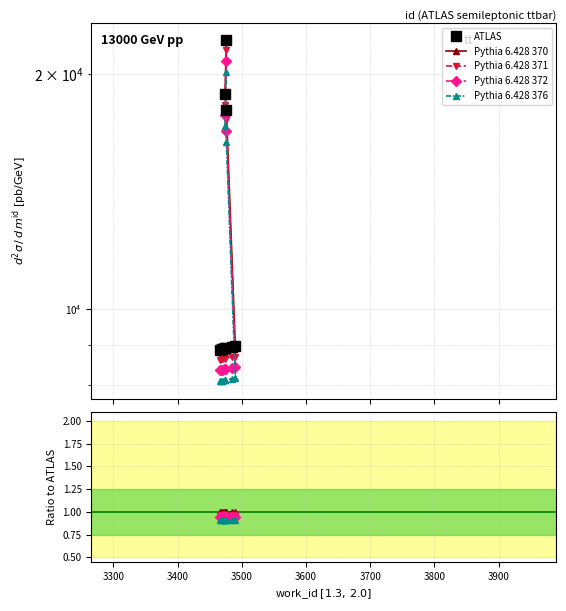

Which series has the largest range (max minus min)?

ATLAS